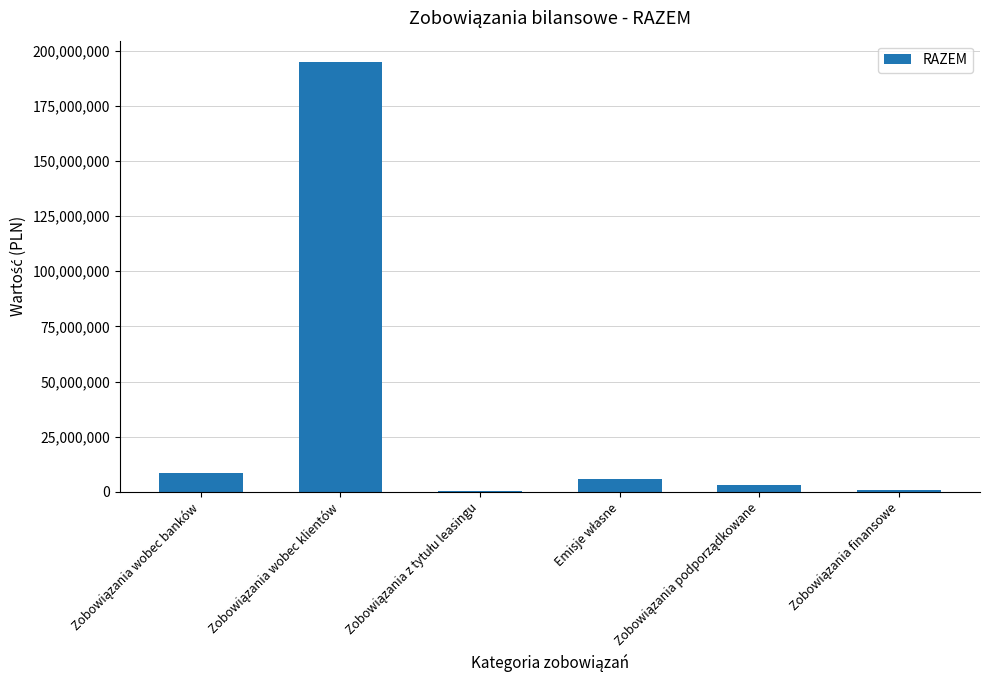

What is the maximum value shown in the chart?

194790986